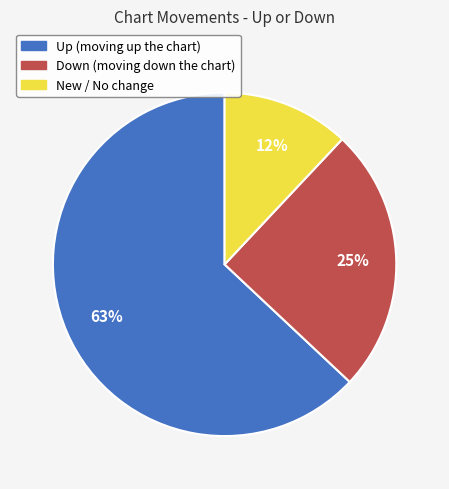

To the nearest percent, what percentage of the pie is Down (moving down the chart)?

25%